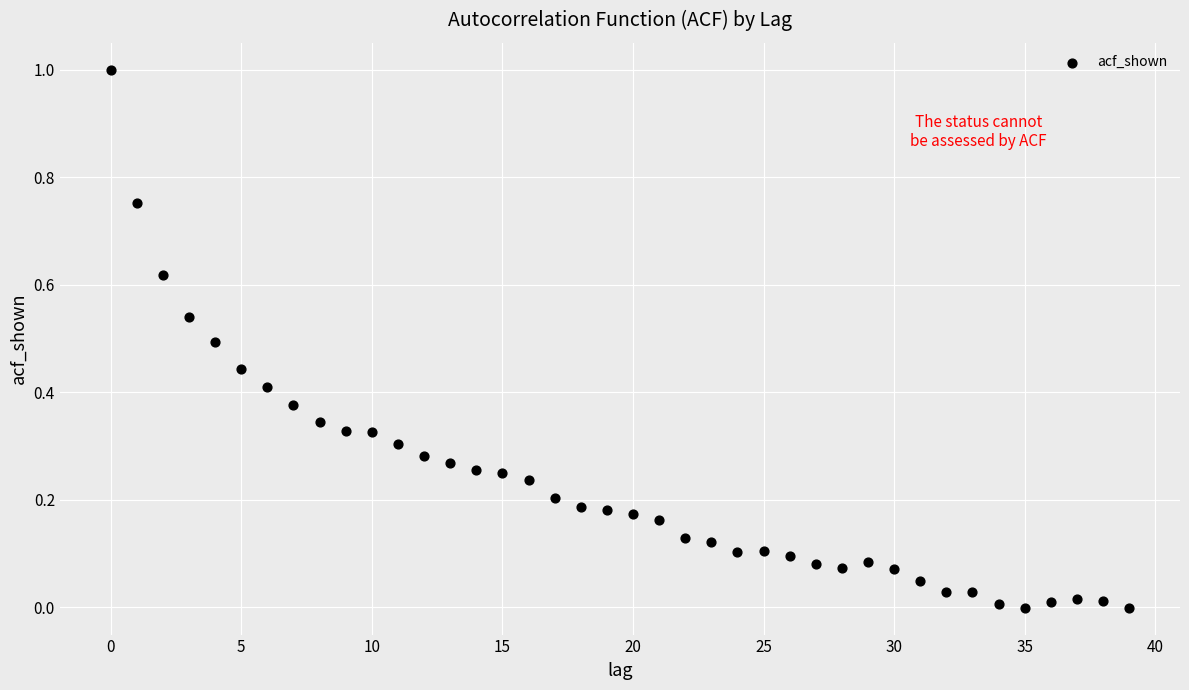

What is the range of Y values (max minus min)?

1.0